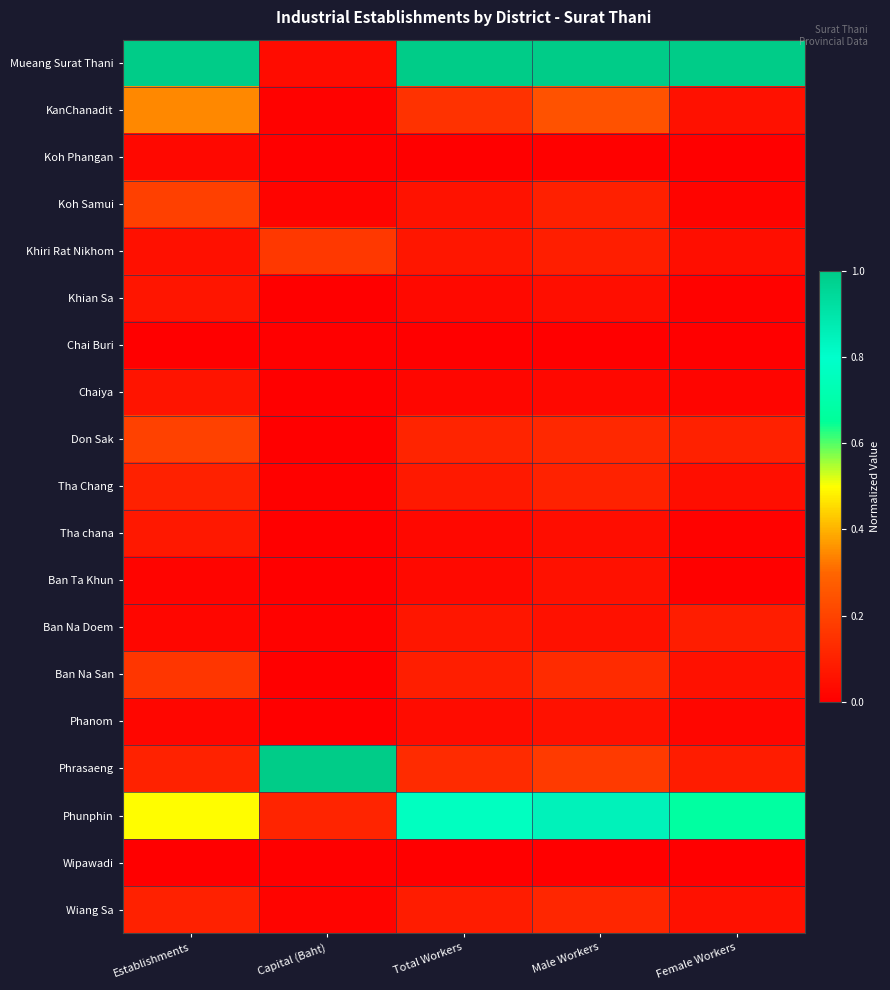

Reading right to left, what are all the values shown in this chart?

Mueang Surat Thani: Female Workers=1.0	Male Workers=1.0	Total Workers=1.0	Capital (Baht)=0.0	Establishments=1.0
KanChanadit: Female Workers=0.1	Male Workers=0.2	Total Workers=0.2	Capital (Baht)=0.0	Establishments=0.3
Koh Phangan: Female Workers=0.0	Male Workers=0.0	Total Workers=0.0	Capital (Baht)=0.0	Establishments=0.0
Koh Samui: Female Workers=0.0	Male Workers=0.1	Total Workers=0.1	Capital (Baht)=0.0	Establishments=0.2
Khiri Rat Nikhom: Female Workers=0.0	Male Workers=0.1	Total Workers=0.1	Capital (Baht)=0.2	Establishments=0.0
Khian Sa: Female Workers=0.0	Male Workers=0.0	Total Workers=0.0	Capital (Baht)=0.0	Establishments=0.1
Chai Buri: Female Workers=0.0	Male Workers=0.0	Total Workers=0.0	Capital (Baht)=0.0	Establishments=0.0
Chaiya: Female Workers=0.0	Male Workers=0.0	Total Workers=0.0	Capital (Baht)=0.0	Establishments=0.1
Don Sak: Female Workers=0.1	Male Workers=0.1	Total Workers=0.1	Capital (Baht)=0.0	Establishments=0.2
Tha Chang: Female Workers=0.0	Male Workers=0.1	Total Workers=0.1	Capital (Baht)=0.0	Establishments=0.1
Tha chana: Female Workers=0.0	Male Workers=0.0	Total Workers=0.0	Capital (Baht)=0.0	Establishments=0.1
Ban Ta Khun: Female Workers=0.0	Male Workers=0.1	Total Workers=0.0	Capital (Baht)=0.0	Establishments=0.0
Ban Na Doem: Female Workers=0.1	Male Workers=0.1	Total Workers=0.1	Capital (Baht)=0.0	Establishments=0.0
Ban Na San: Female Workers=0.1	Male Workers=0.1	Total Workers=0.1	Capital (Baht)=0.0	Establishments=0.2
Phanom: Female Workers=0.0	Male Workers=0.1	Total Workers=0.0	Capital (Baht)=0.0	Establishments=0.0
Phrasaeng: Female Workers=0.1	Male Workers=0.2	Total Workers=0.1	Capital (Baht)=1.0	Establishments=0.1
Phunphin: Female Workers=0.7	Male Workers=0.8	Total Workers=0.8	Capital (Baht)=0.1	Establishments=0.5
Wipawadi: Female Workers=0.0	Male Workers=0.0	Total Workers=0.0	Capital (Baht)=0.0	Establishments=0.0
Wiang Sa: Female Workers=0.1	Male Workers=0.1	Total Workers=0.1	Capital (Baht)=0.0	Establishments=0.1